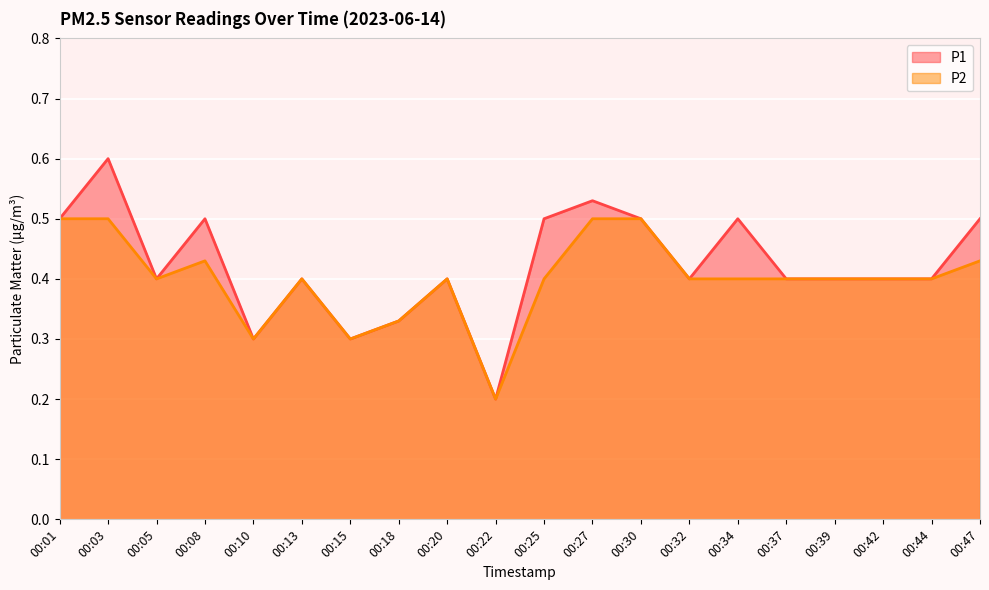

True or false: P1 has more than 0 interior local peaks.

True